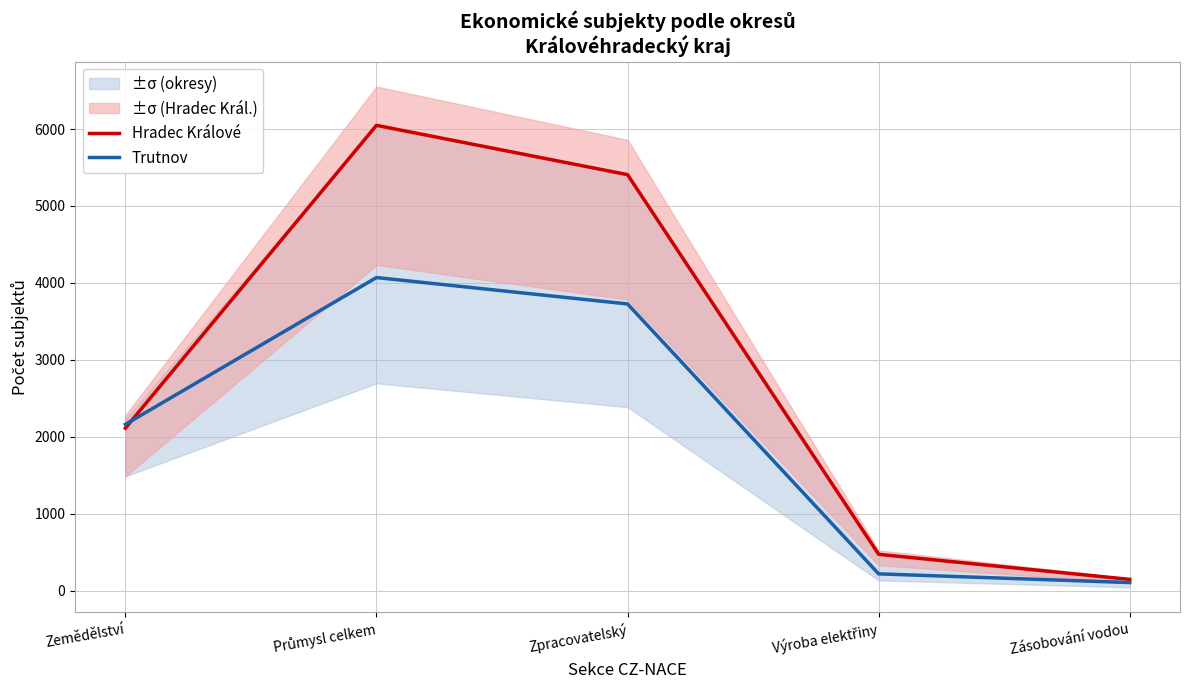

The Trutnov series shows 107 at Zásobování vodou. True or false?

True